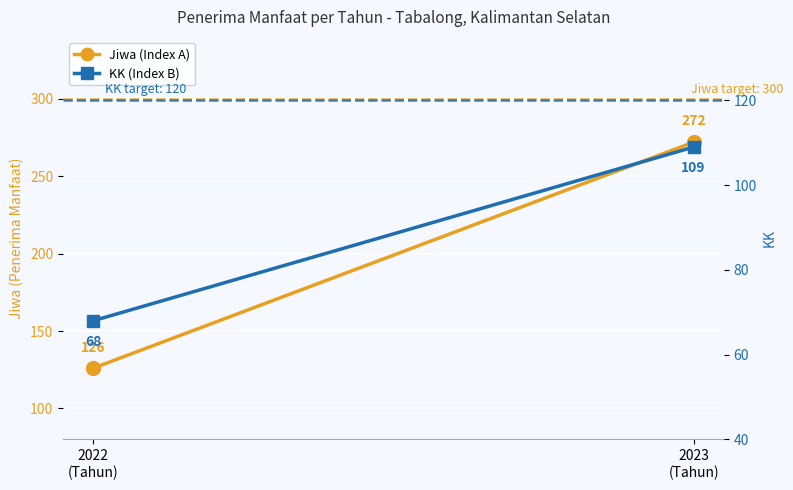

At which label is KK (Index B) closest to 88?

2022
(Tahun)